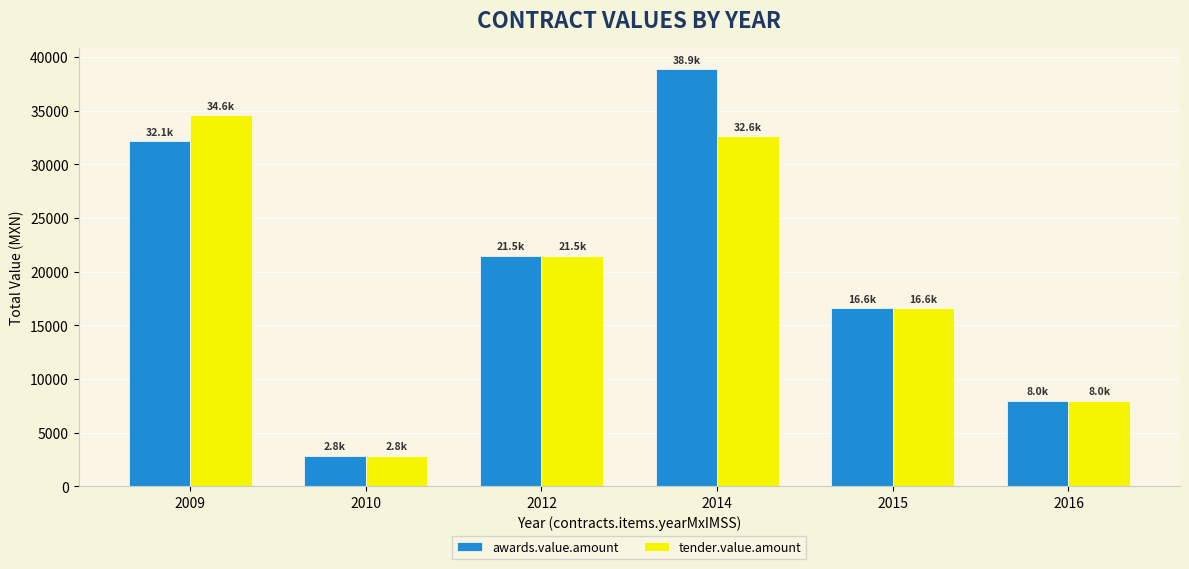

List the series in order of their overall mean, lowest first.

tender.value.amount, awards.value.amount